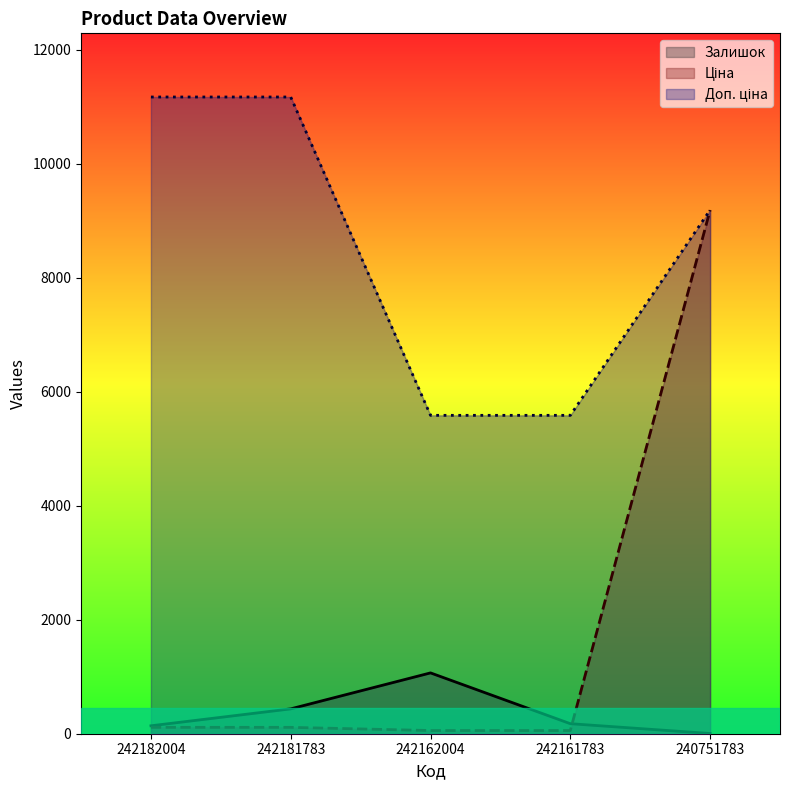

The value of Залишок at 242182004 is 139.0. True or false?

True